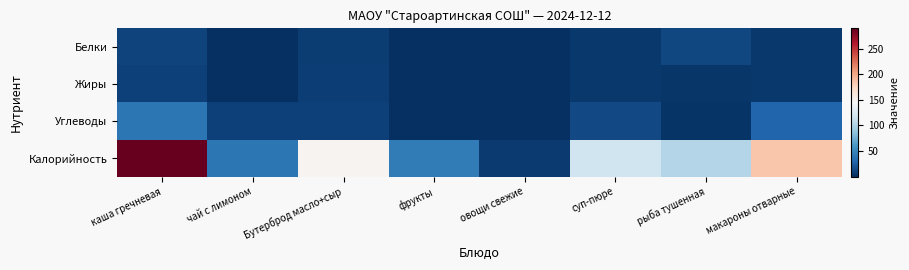

Which series has the largest range (max minus min)?

Калорийность